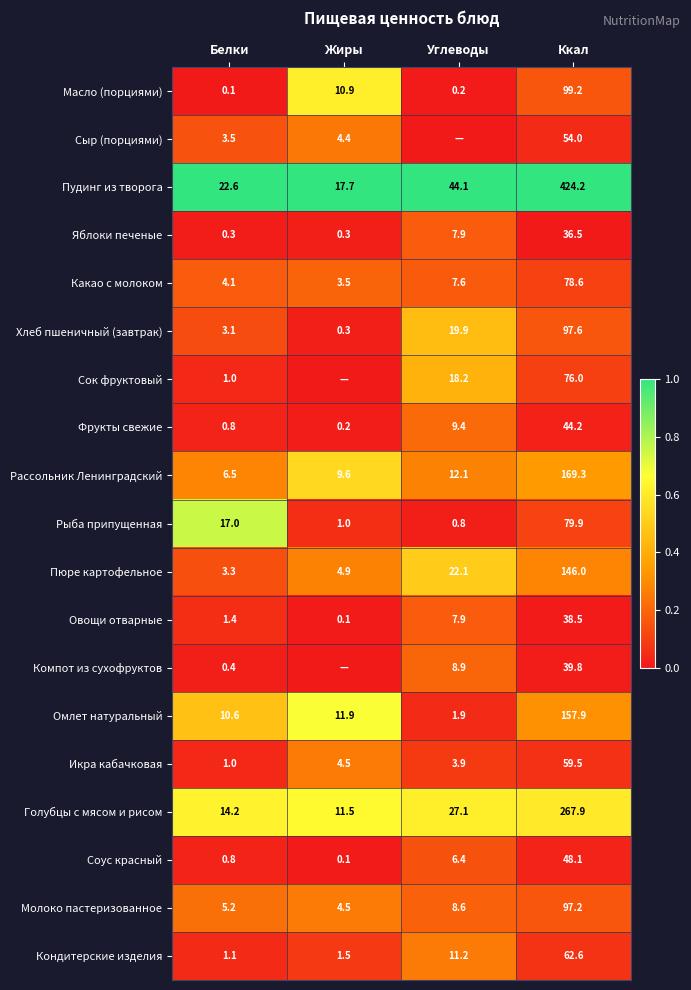

Is the value of Омлет натуральный at Ккал greater than the value of Пудинг из творога at Жиры?

Yes